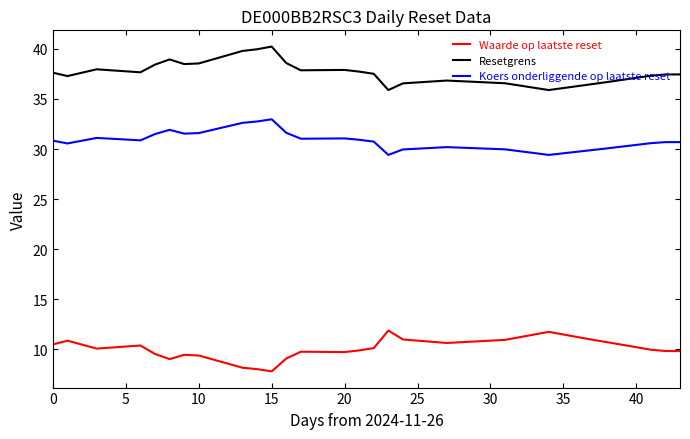

Which series has the largest total across all categories?

Resetgrens